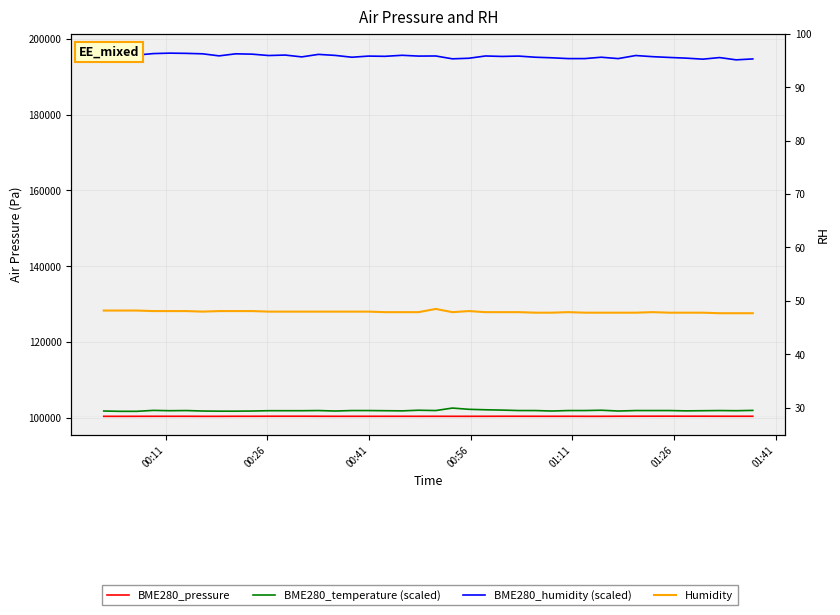

Is this an area chart (filled region under the line)?

No